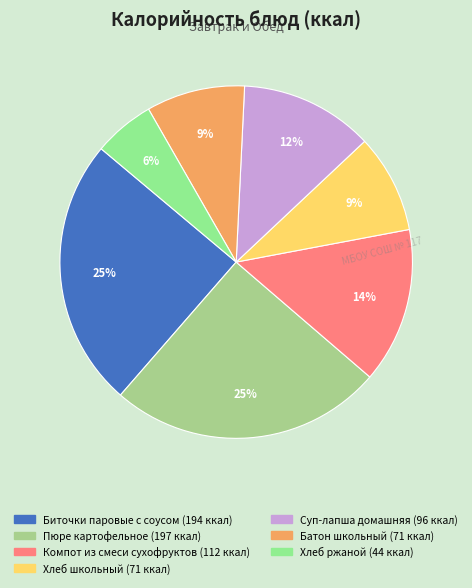

Which category has the smallest portion of the pie?

Хлеб ржаной